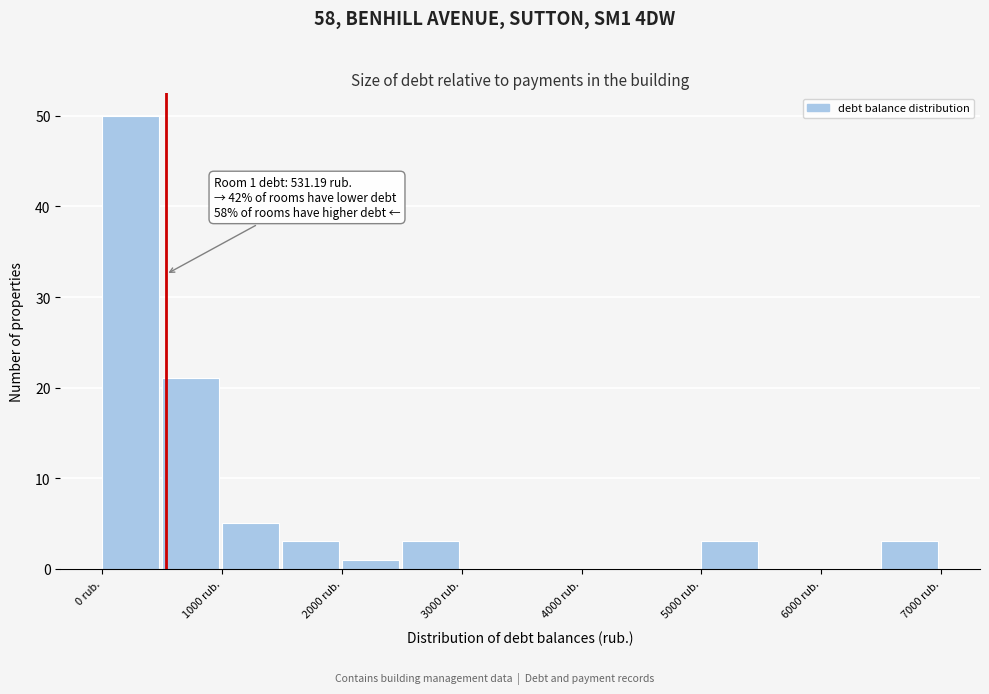

Over which range of the x-axis is the bar tallest?

0 to 500